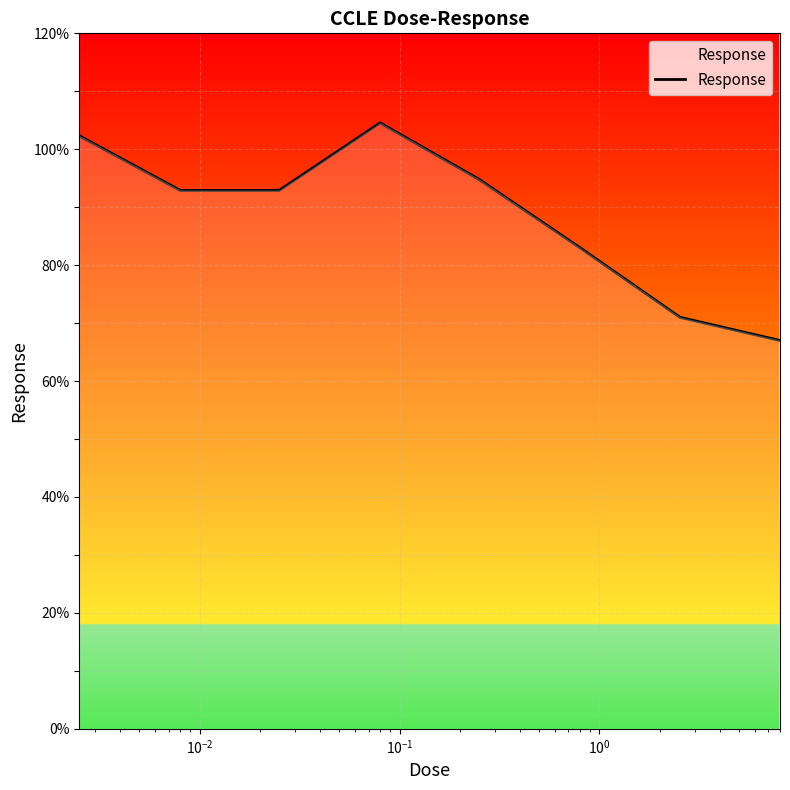

True or false: the data has more than 0 interior local peaks.

True